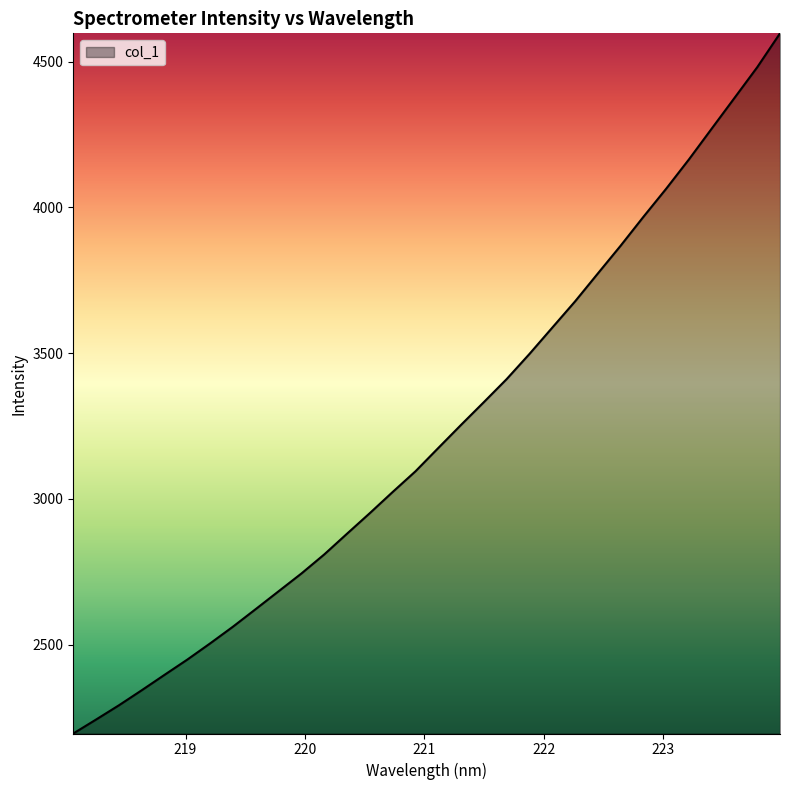

What is the minimum value shown in the chart?

2195.8